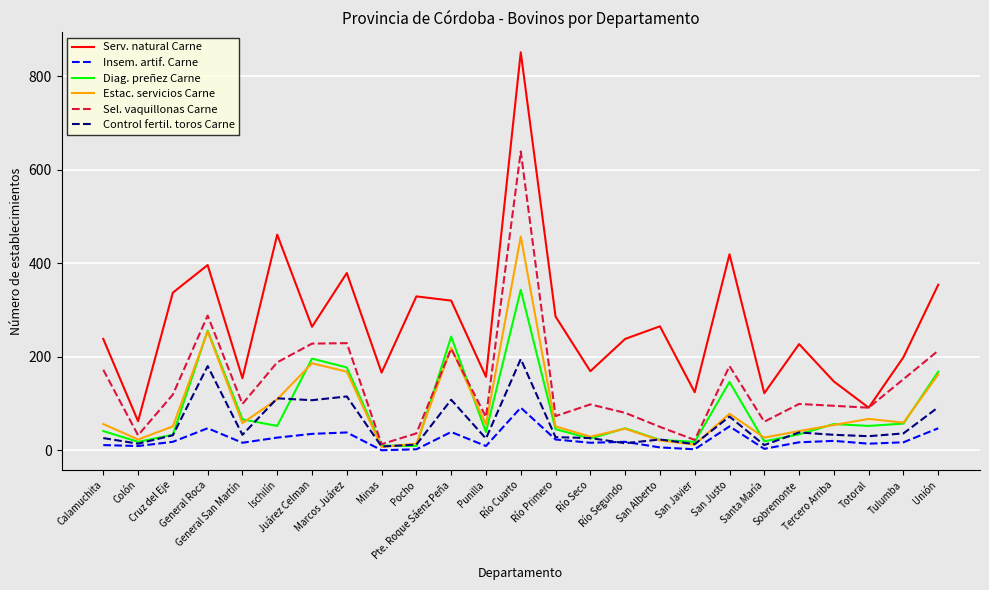

True or false: Serv. natural Carne has a value of 286 at Río Primero.

True